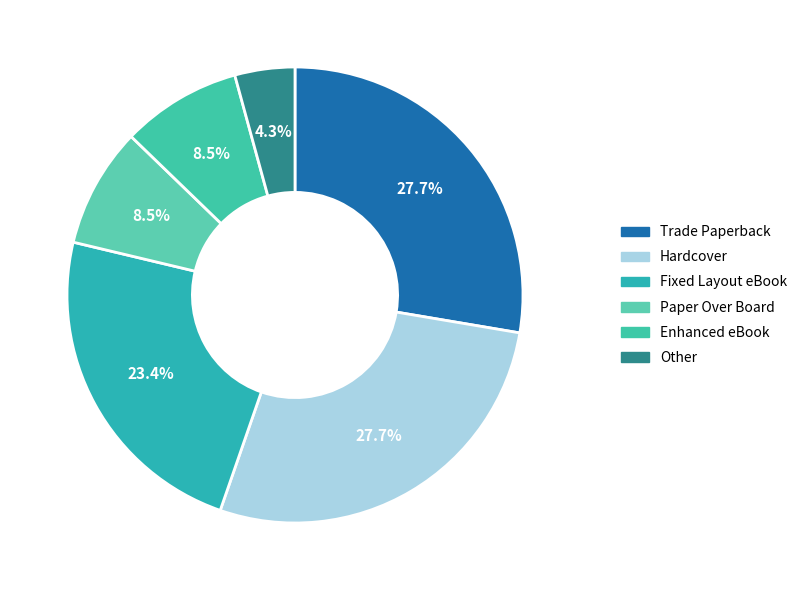

How many segments does this pie chart have?

6